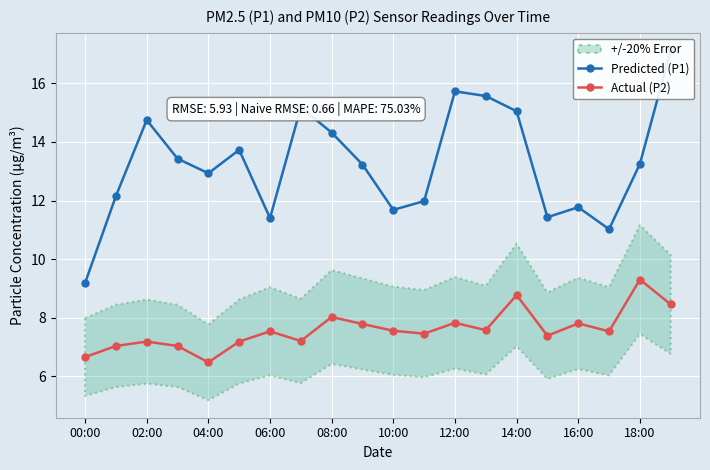

Is it true that Actual (P2) equals 7.2 at 02:00?

True